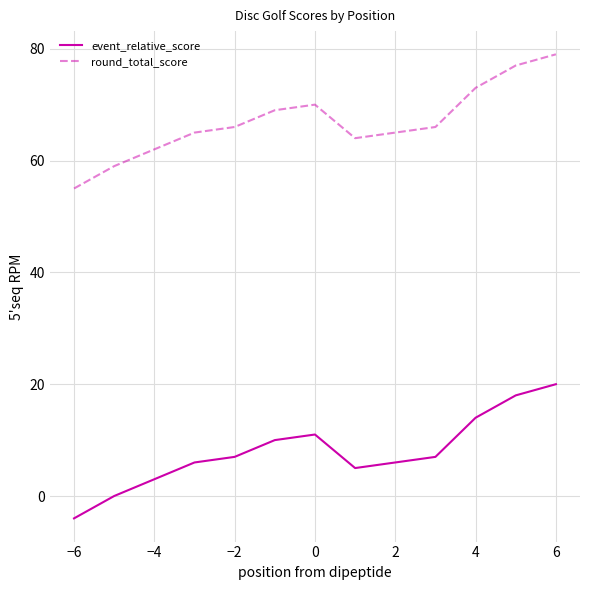

What is the greatest value displayed?

79